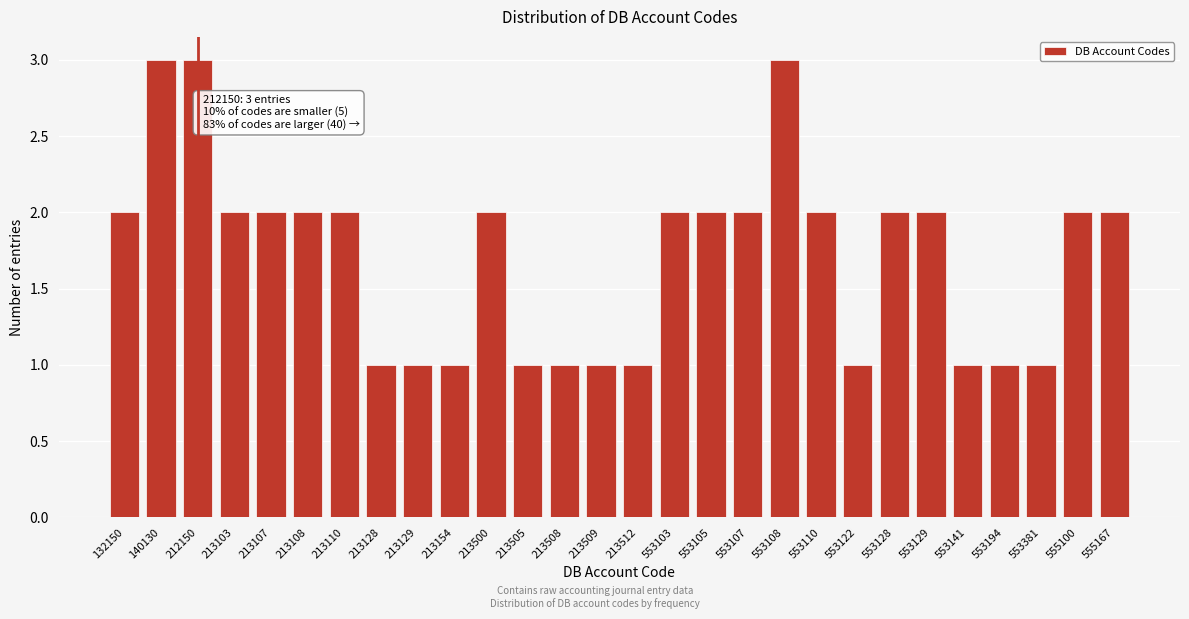

Reading right to left, what are all the values shown in this chart?

2	2	1	1	1	2	2	1	2	3	2	2	2	1	1	1	1	2	1	1	1	2	2	2	2	3	3	2